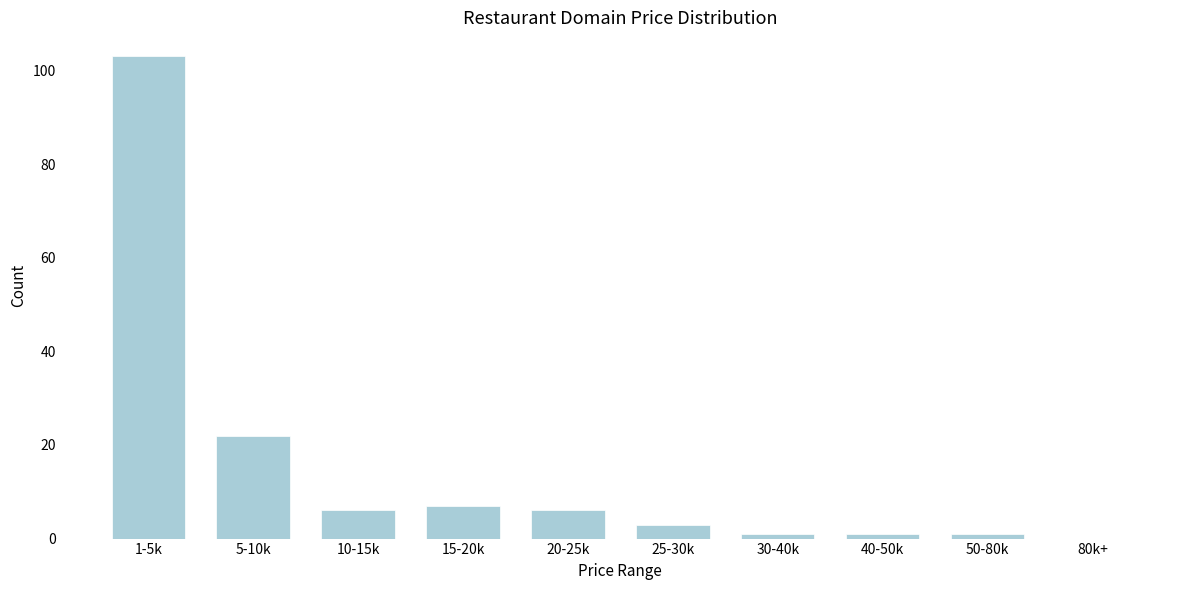

Reading left to right, what are all the values shown in this chart?

1-5k=103	5-10k=22	10-15k=6	15-20k=7	20-25k=6	25-30k=3	30-40k=1	40-50k=1	50-80k=1	80k+=0